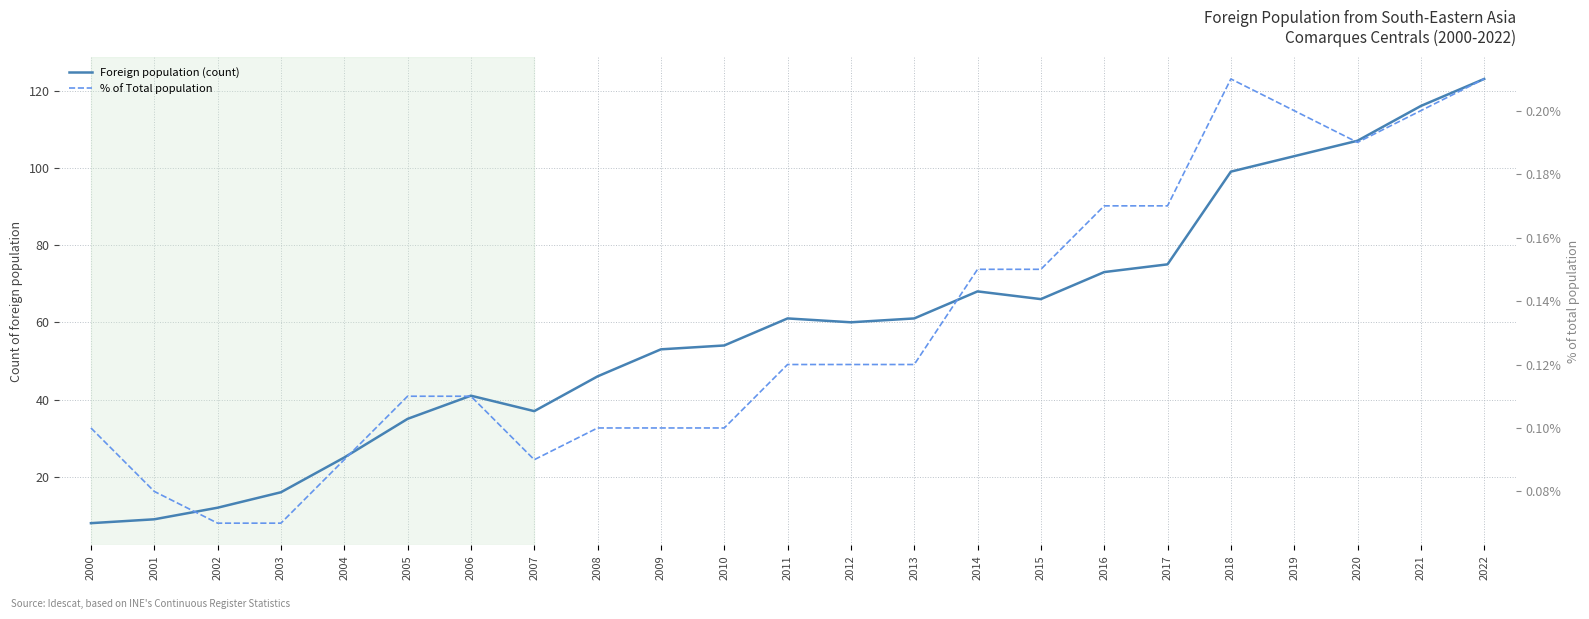

Which series changed the most between 2005 and 2012?

Foreign population (count)